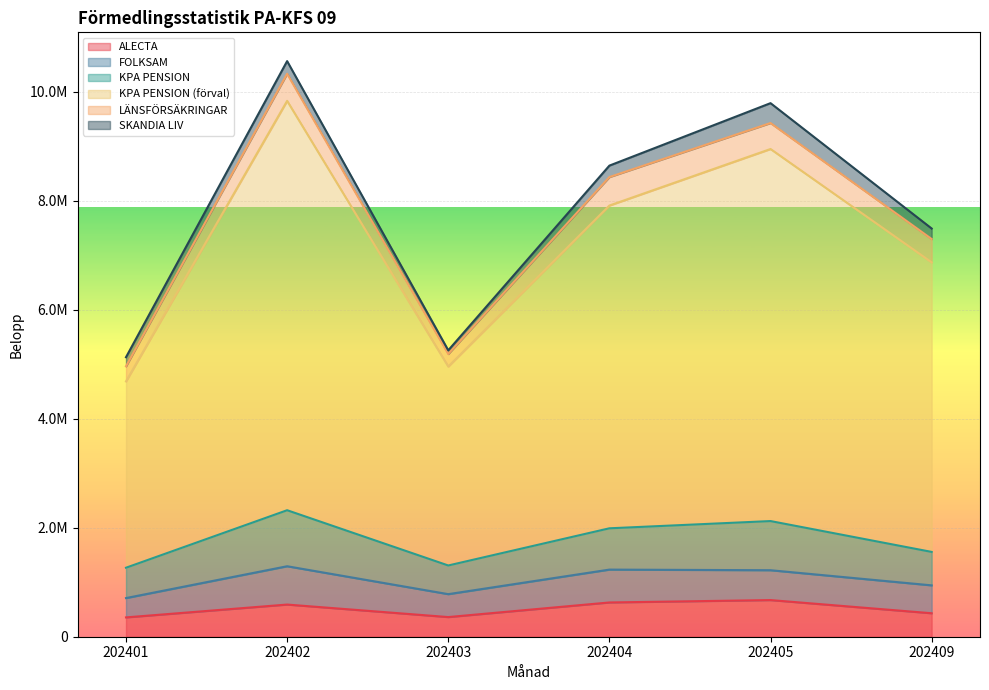

Which has a higher value, 202409 or 202404?

202404